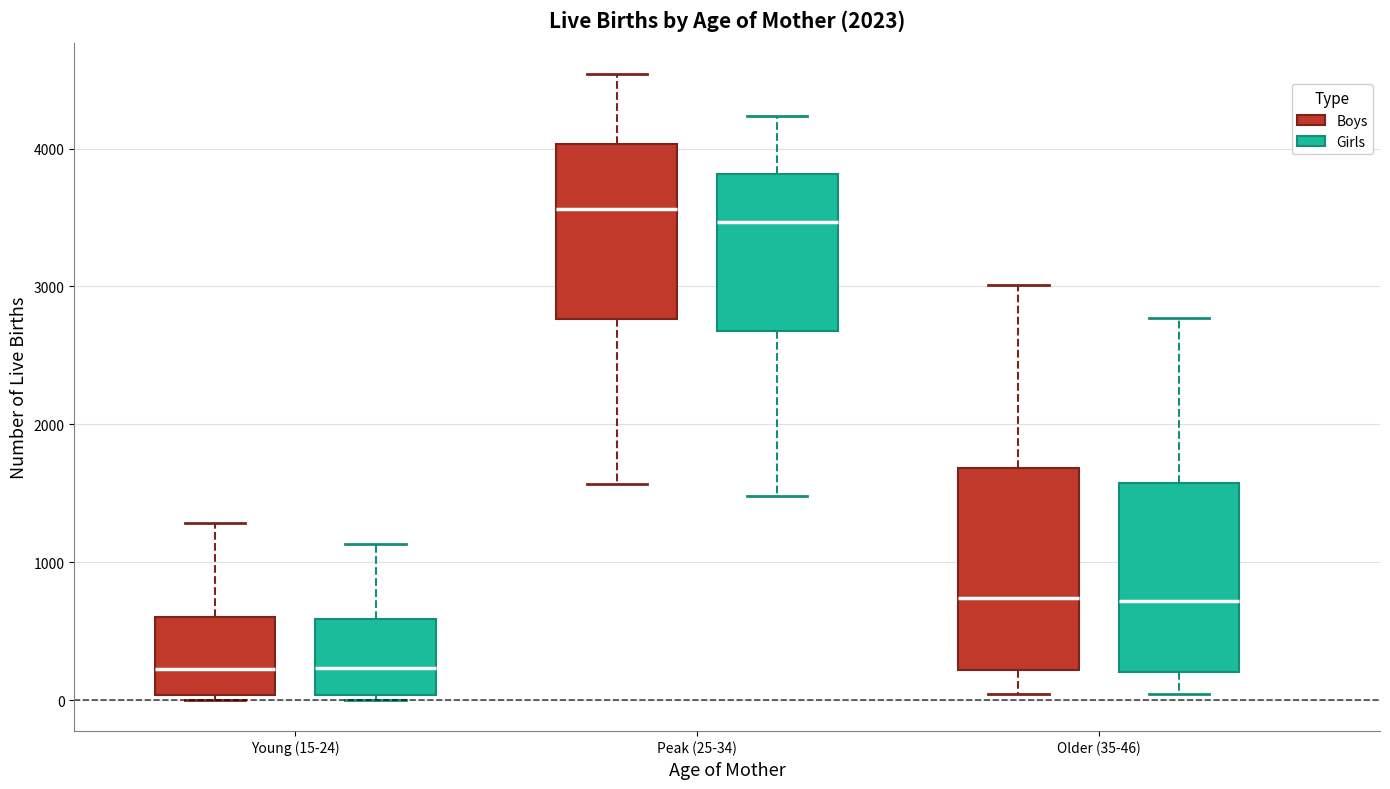

Where is the lower edge of the box for Young (15-24) (Girls) on the y-axis? The values are not printed on the chart, so give them approximately, as read against the axis.

0